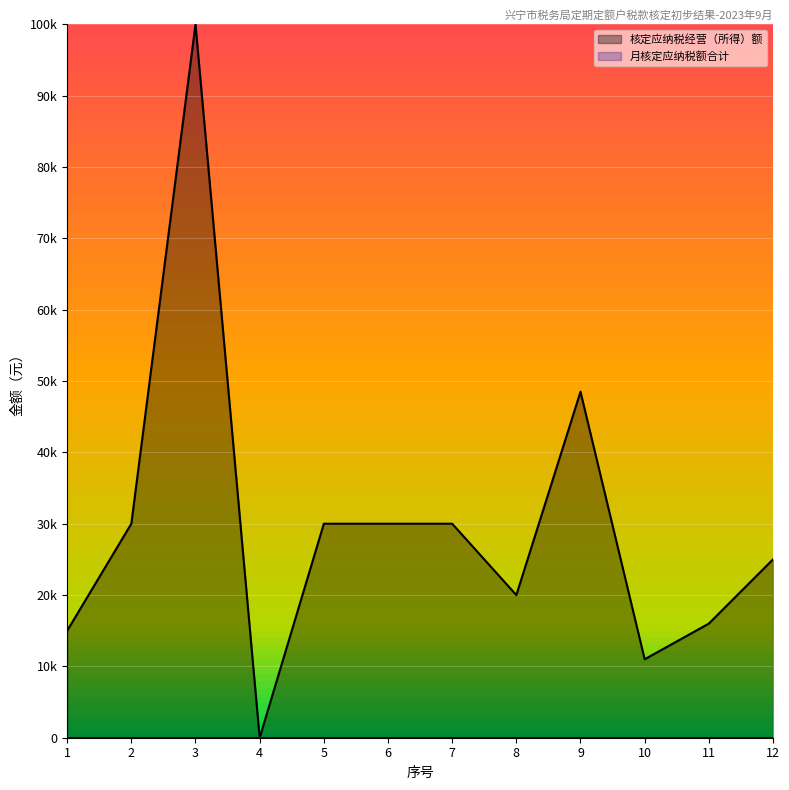

How many points are higher than both their immediate neighbors (excluding endpoints)?

2